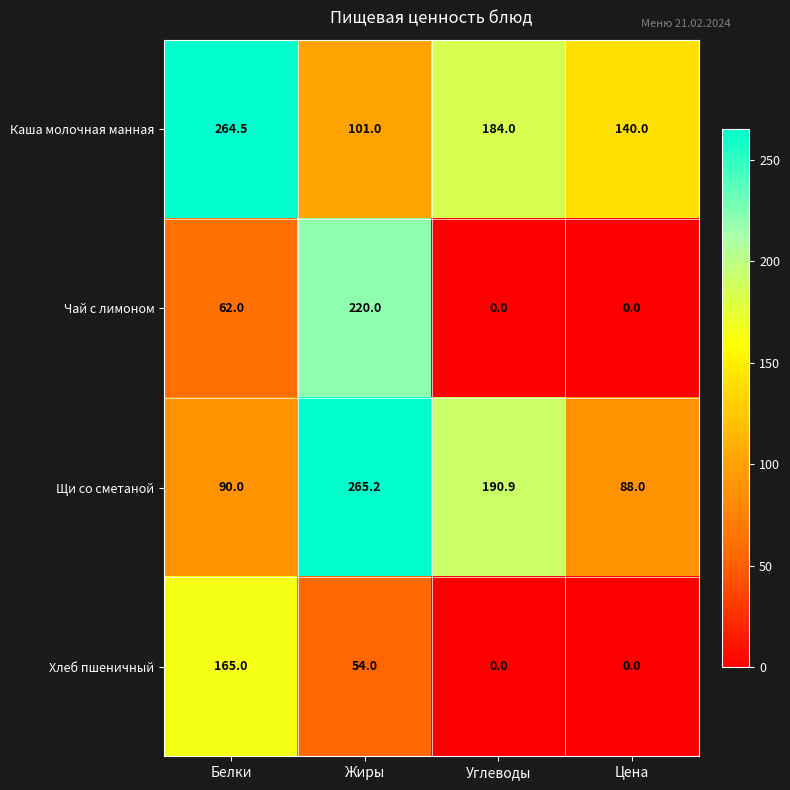

Read the Каша молочная манная value at Цена.

140.0